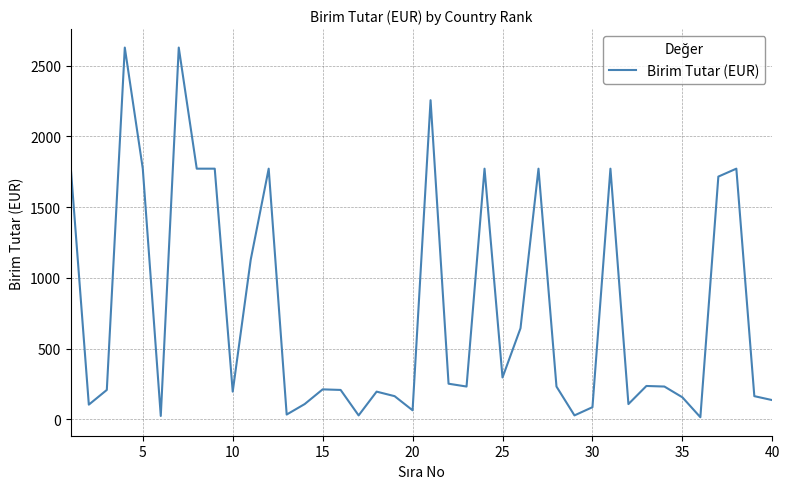

What is the difference between the maximum and minimum values?

2613